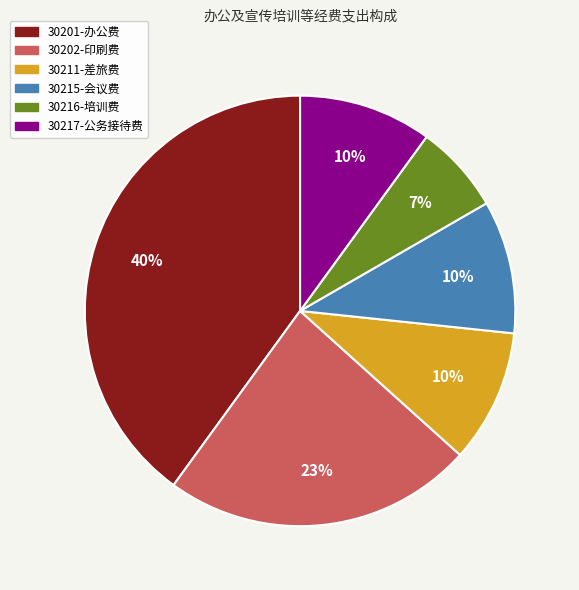

What percentage is the 30211-差旅费 slice, to the nearest percent?

10%